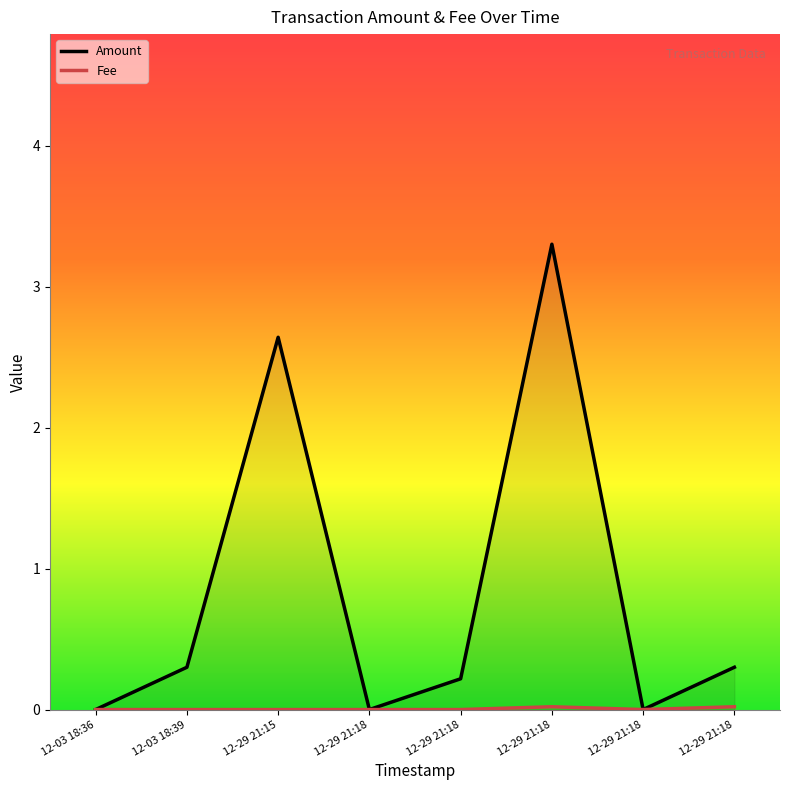

Is the value of Fee at 12-29 21:18 greater than the value of Amount at 12-29 21:18?

No